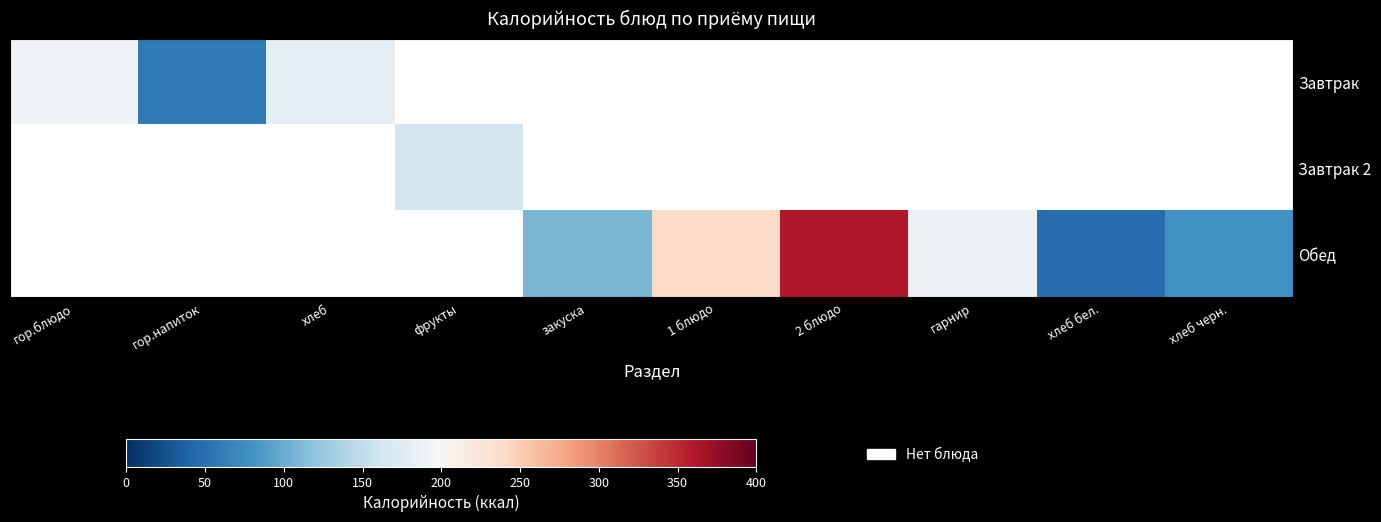

Rank the series by their maximum value, from lowest to highest.

Завтрак, Завтрак 2, Обед